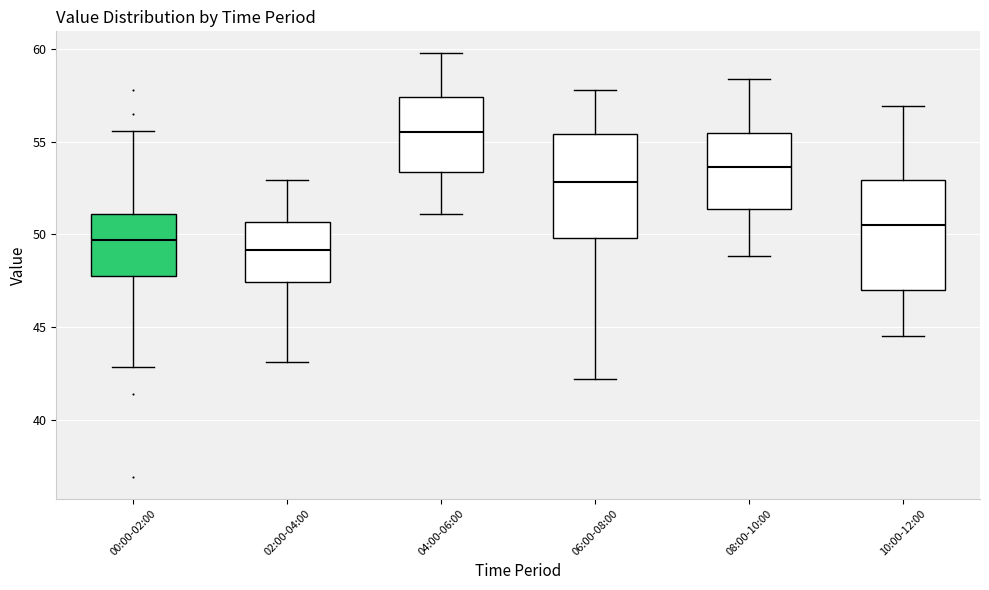

Reading left to right, transcribe this box plot: for each box, give where its median line is, the range the box spans, and where its two whiskers end, as read against the y-axis. The values are not printed on the chart, so give them approximately, as read against the axis.

00:00-02:00: median 49.5, box 48.0 to 51.0, whiskers 43.0 to 55.5
02:00-04:00: median 49.0, box 47.5 to 50.5, whiskers 43.0 to 53.0
04:00-06:00: median 55.5, box 53.5 to 57.5, whiskers 51.0 to 60.0
06:00-08:00: median 53.0, box 50.0 to 55.5, whiskers 42.0 to 58.0
08:00-10:00: median 53.5, box 51.5 to 55.5, whiskers 49.0 to 58.5
10:00-12:00: median 50.5, box 47.0 to 53.0, whiskers 44.5 to 57.0